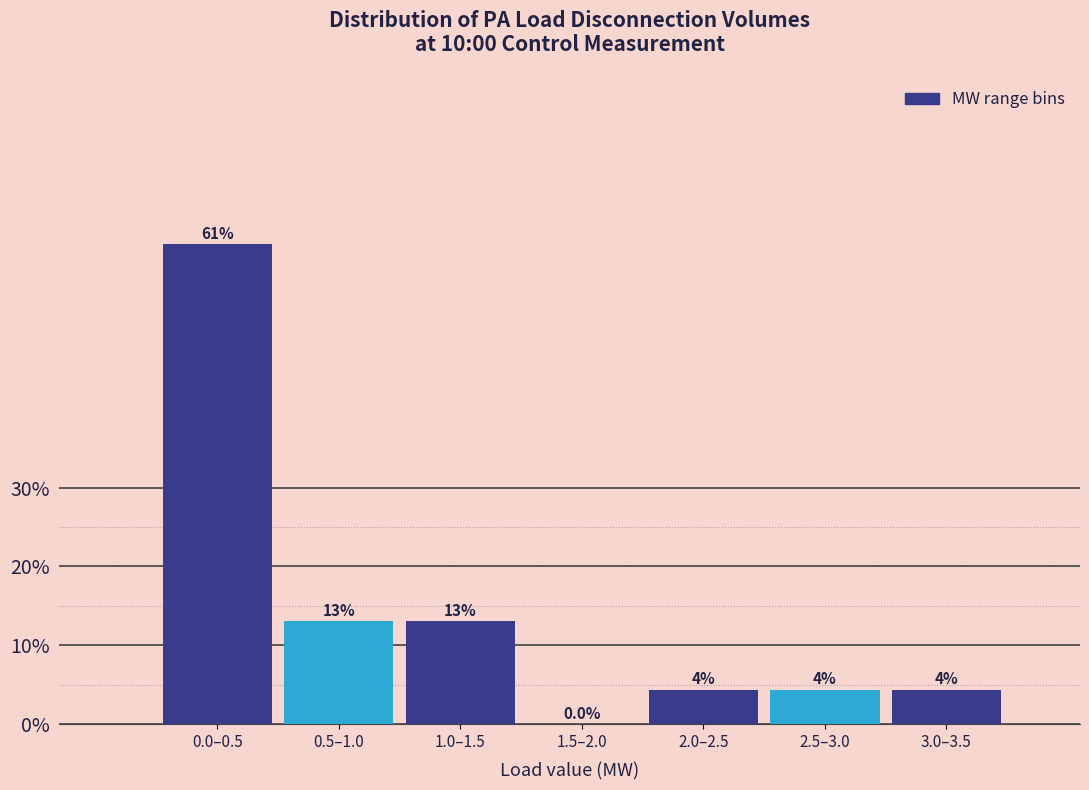

At which label does the data first exceed 4?

0.0–0.5